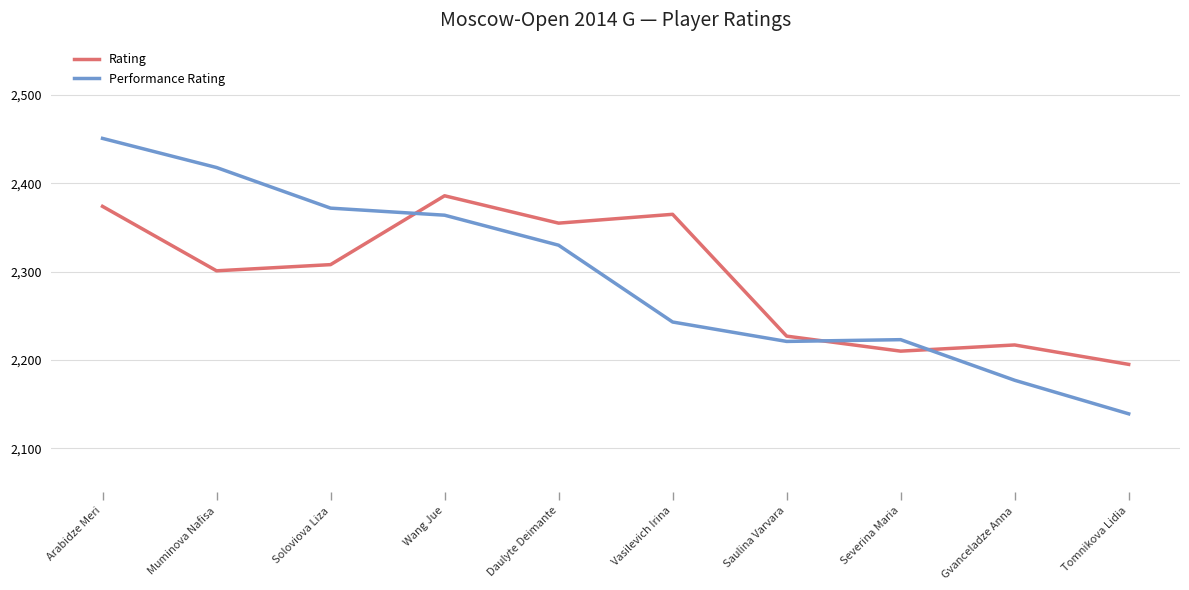

What is the maximum value shown in the chart?

2451